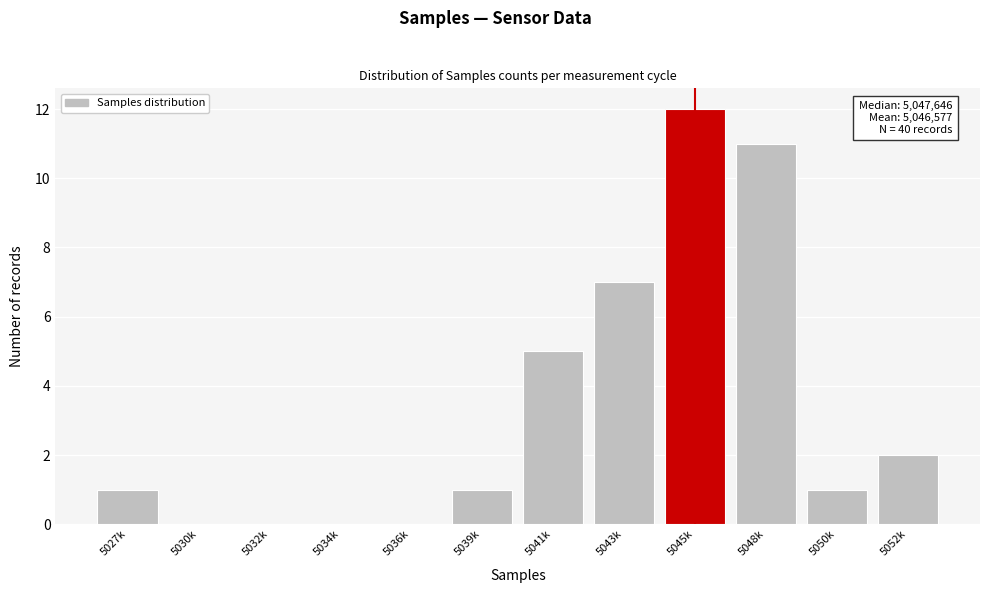

Reading left to right, what are all the values shown in this chart?

5027k=1	5030k=0	5032k=0	5034k=0	5036k=0	5039k=1	5041k=5	5043k=7	5045k=12	5048k=11	5050k=1	5052k=2